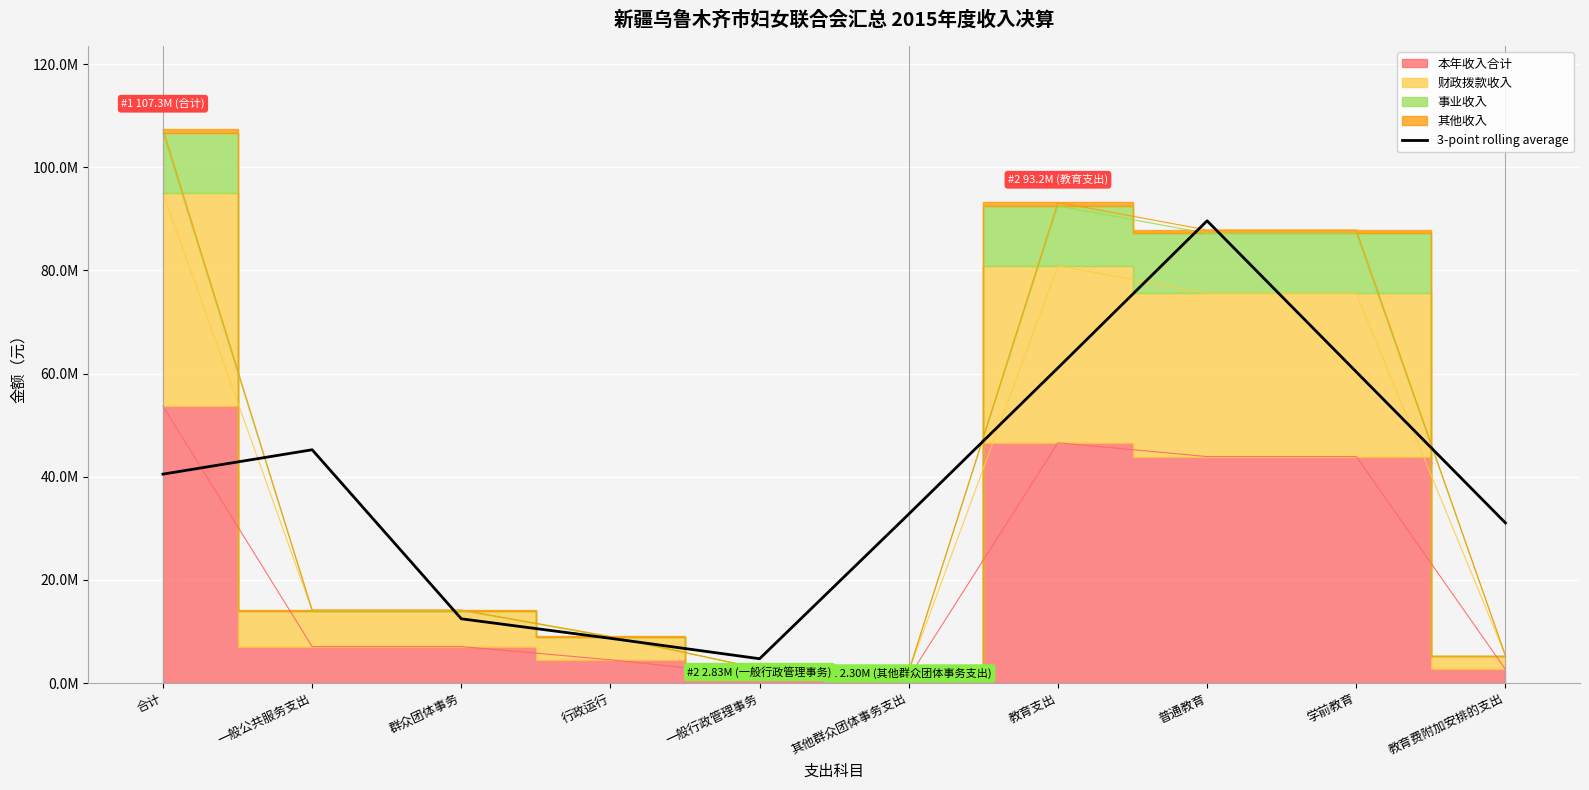

Between 普通教育 and 一般公共服务支出, which is larger?

普通教育